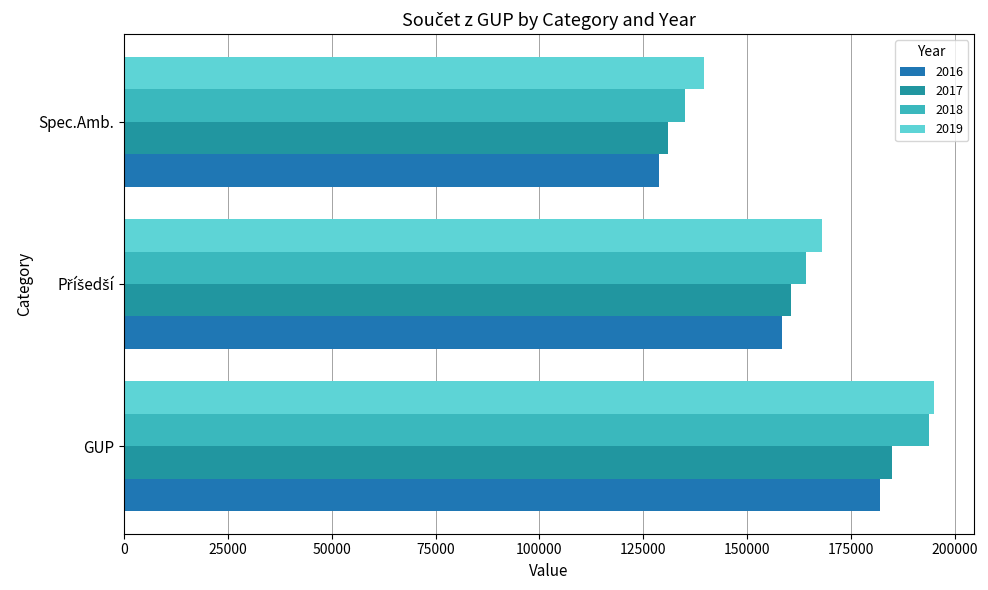

The value of 2018 at Příšedší is 71323. True or false?

False